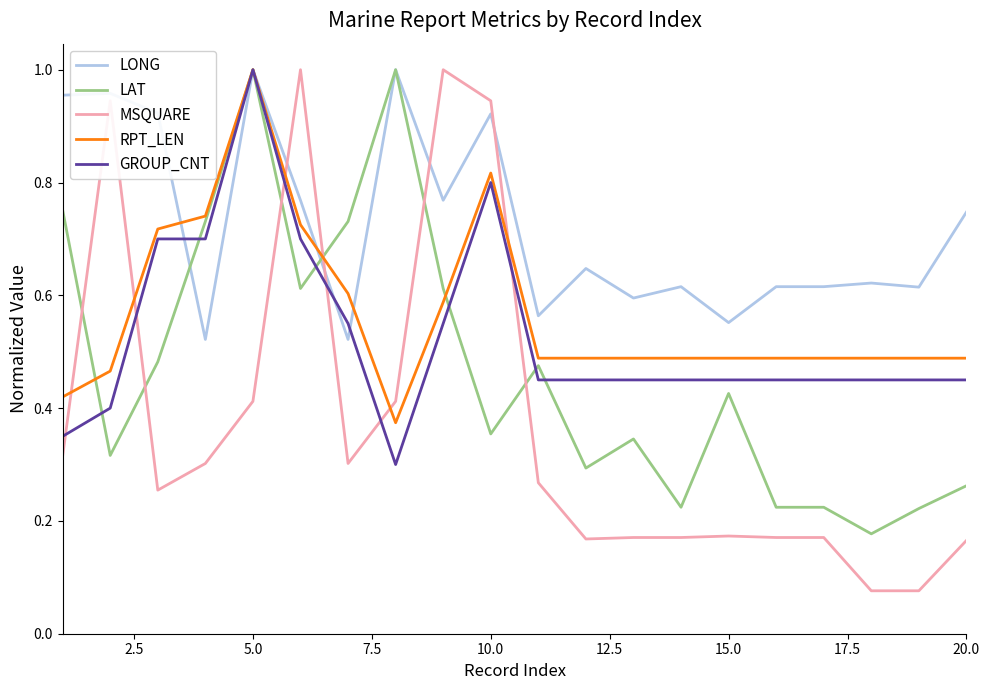

Which series has the widest spread of values?

MSQUARE